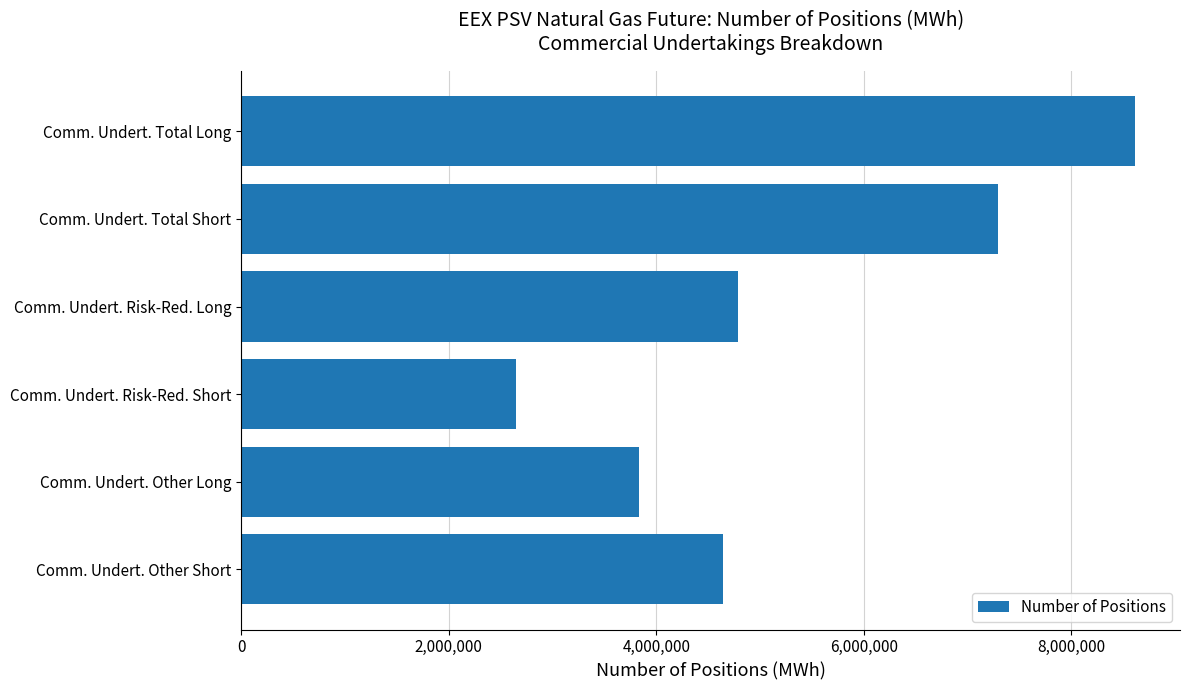

Reading top to bottom, list all the values displayed in this chart.

Comm. Undert. Total Long=8616816	Comm. Undert. Total Short=7290744	Comm. Undert. Risk-Red. Long=4787808	Comm. Undert. Risk-Red. Short=2650632	Comm. Undert. Other Long=3829008	Comm. Undert. Other Short=4640112